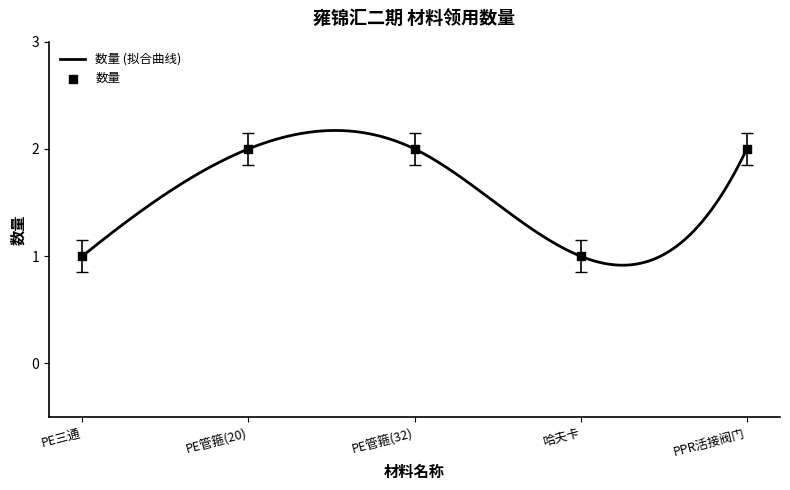

What is the change in value from 哈夫卡 to PPR活接阀门?

+1.0